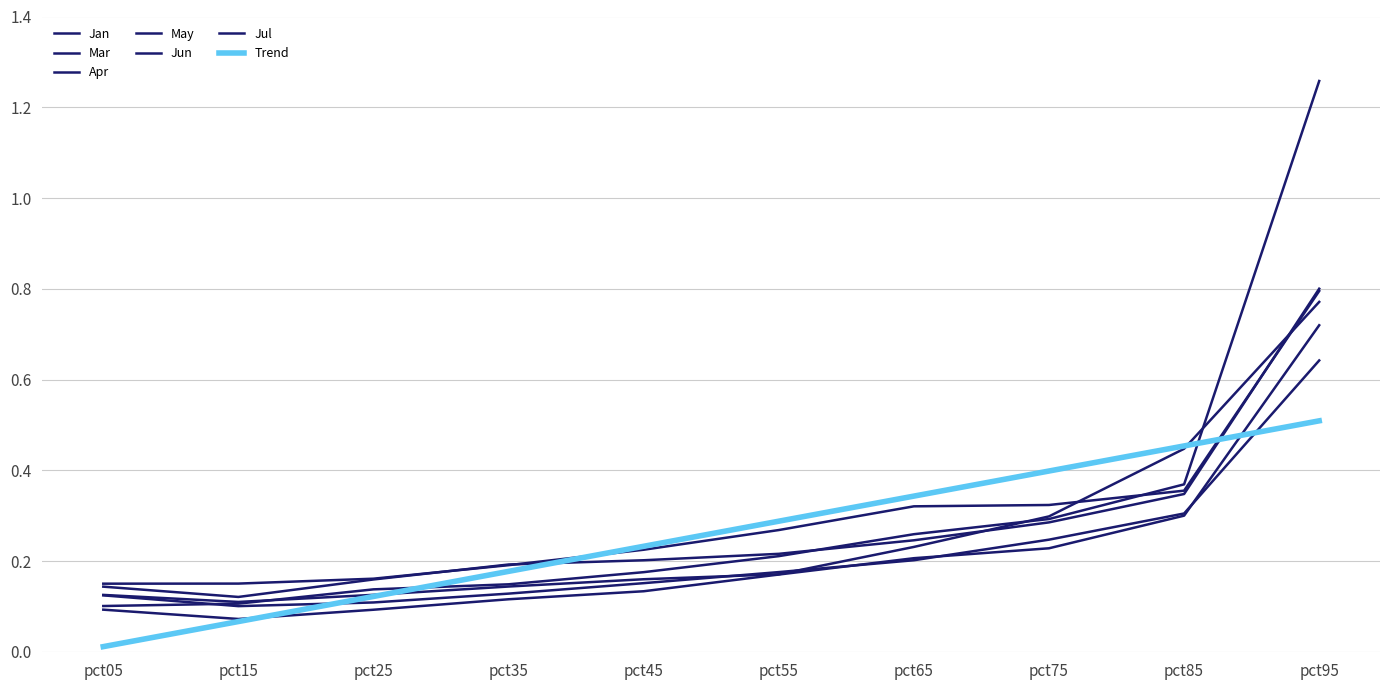

What is the difference between the highest and lowest values at pct85?

0.1